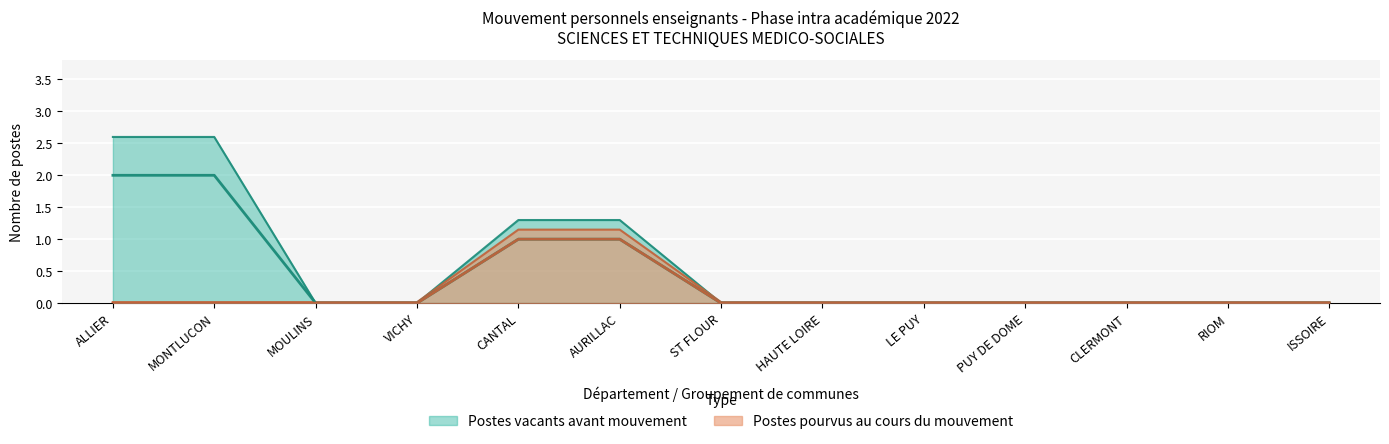

Which series has the largest total across all categories?

Postes vacants avant mouvement